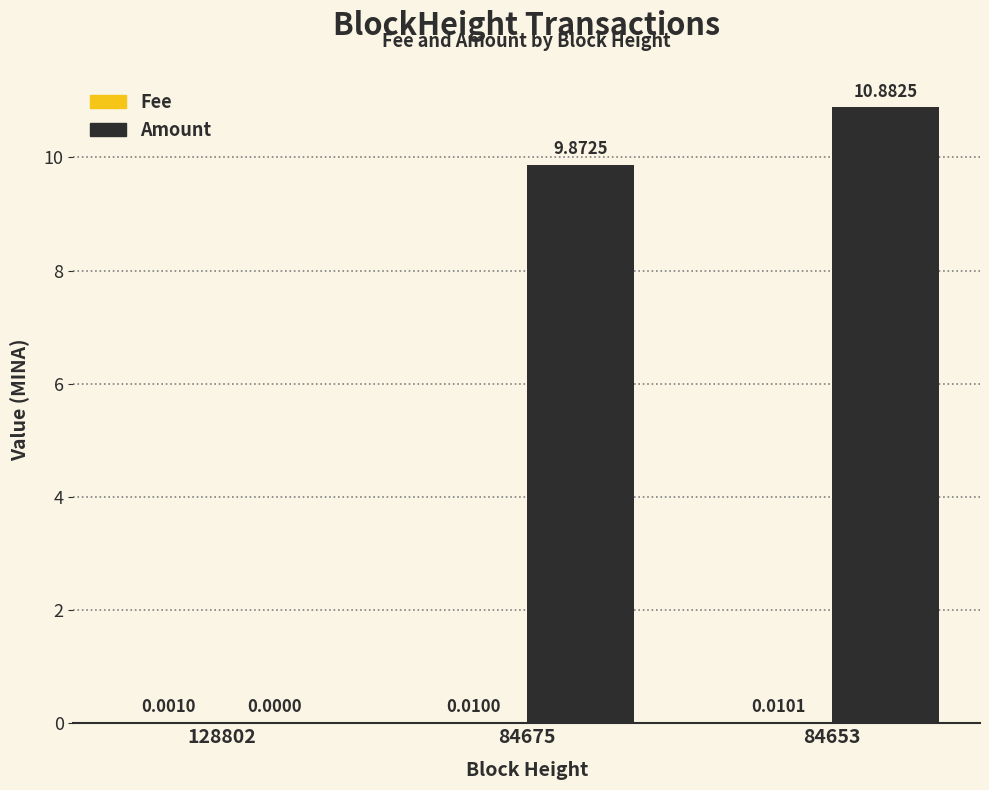

Where is Amount nearest to the value 5?

84675